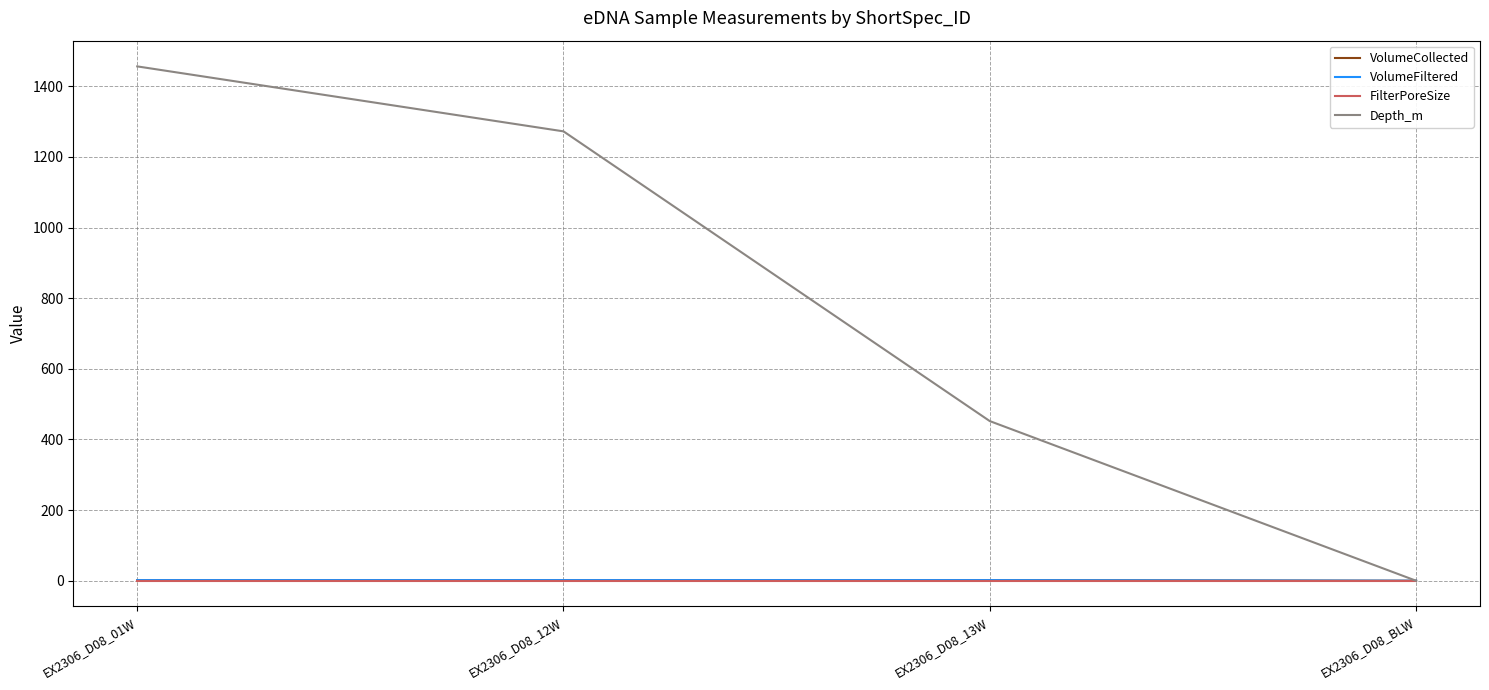

Does the chart display data point markers on the line(s)?

No